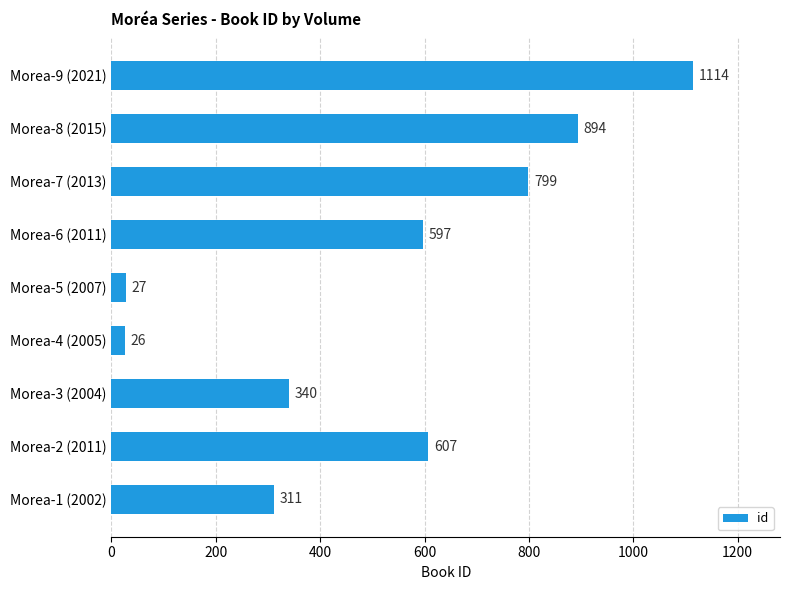

What is the sum of all values?

4715